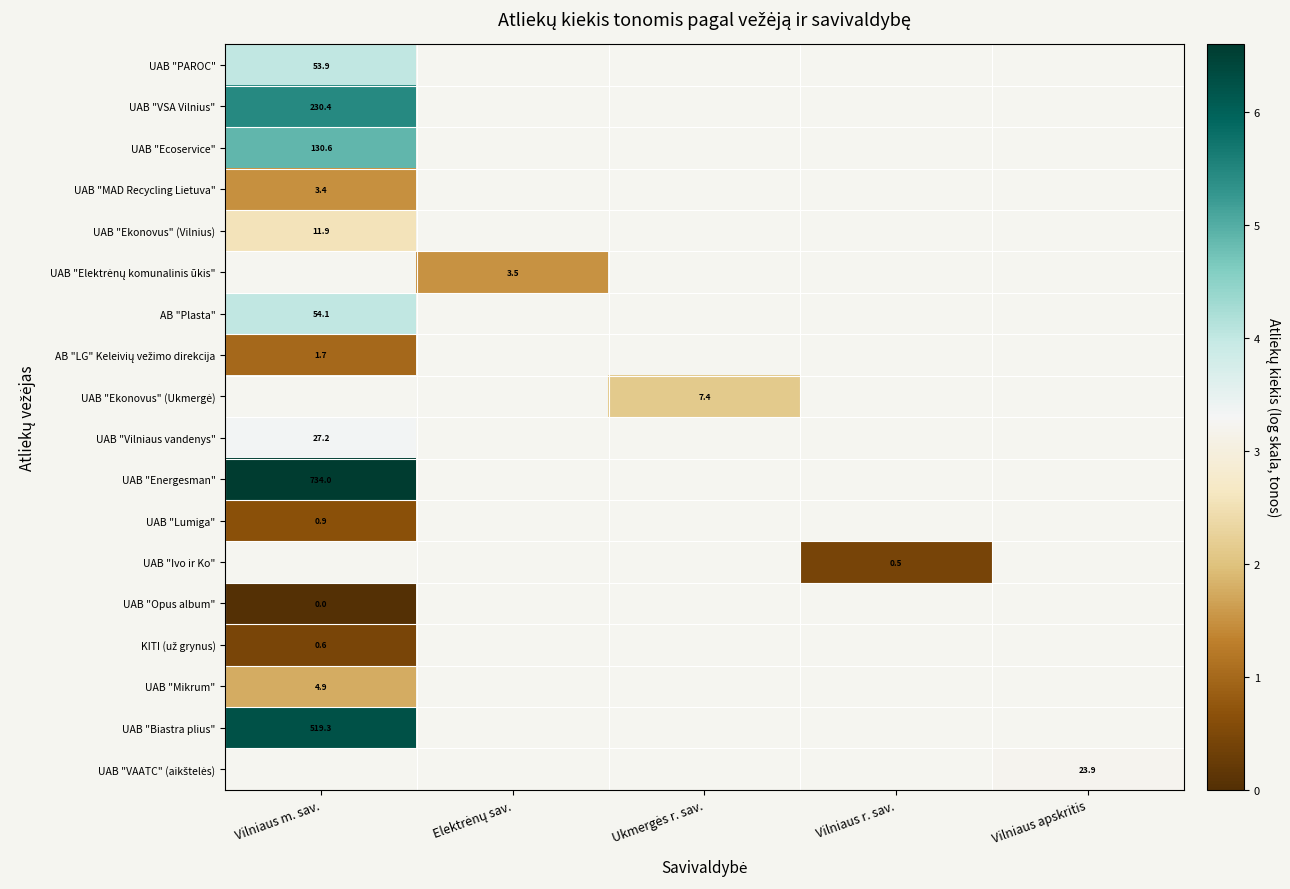

Count the number of categories in the chart.

5